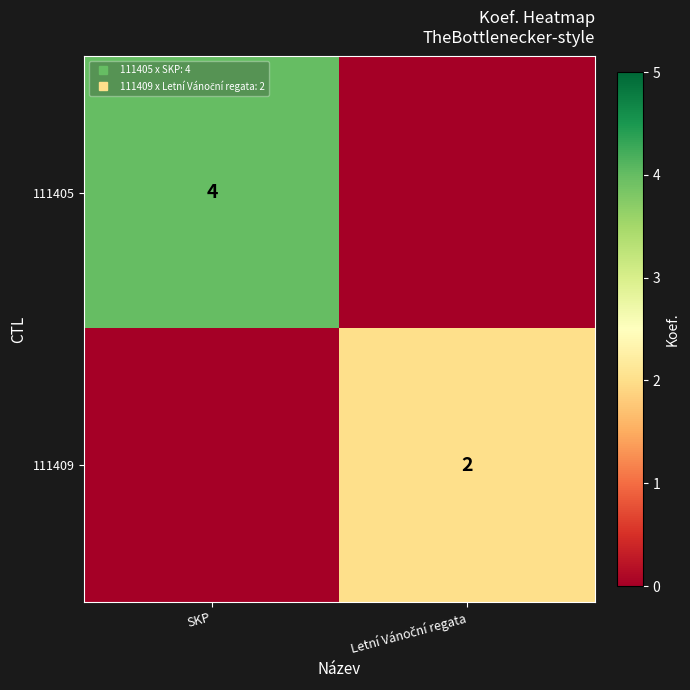

Is the value of 111409 at Letní Vánoční regata greater than the value of 111405 at Letní Vánoční regata?

Yes